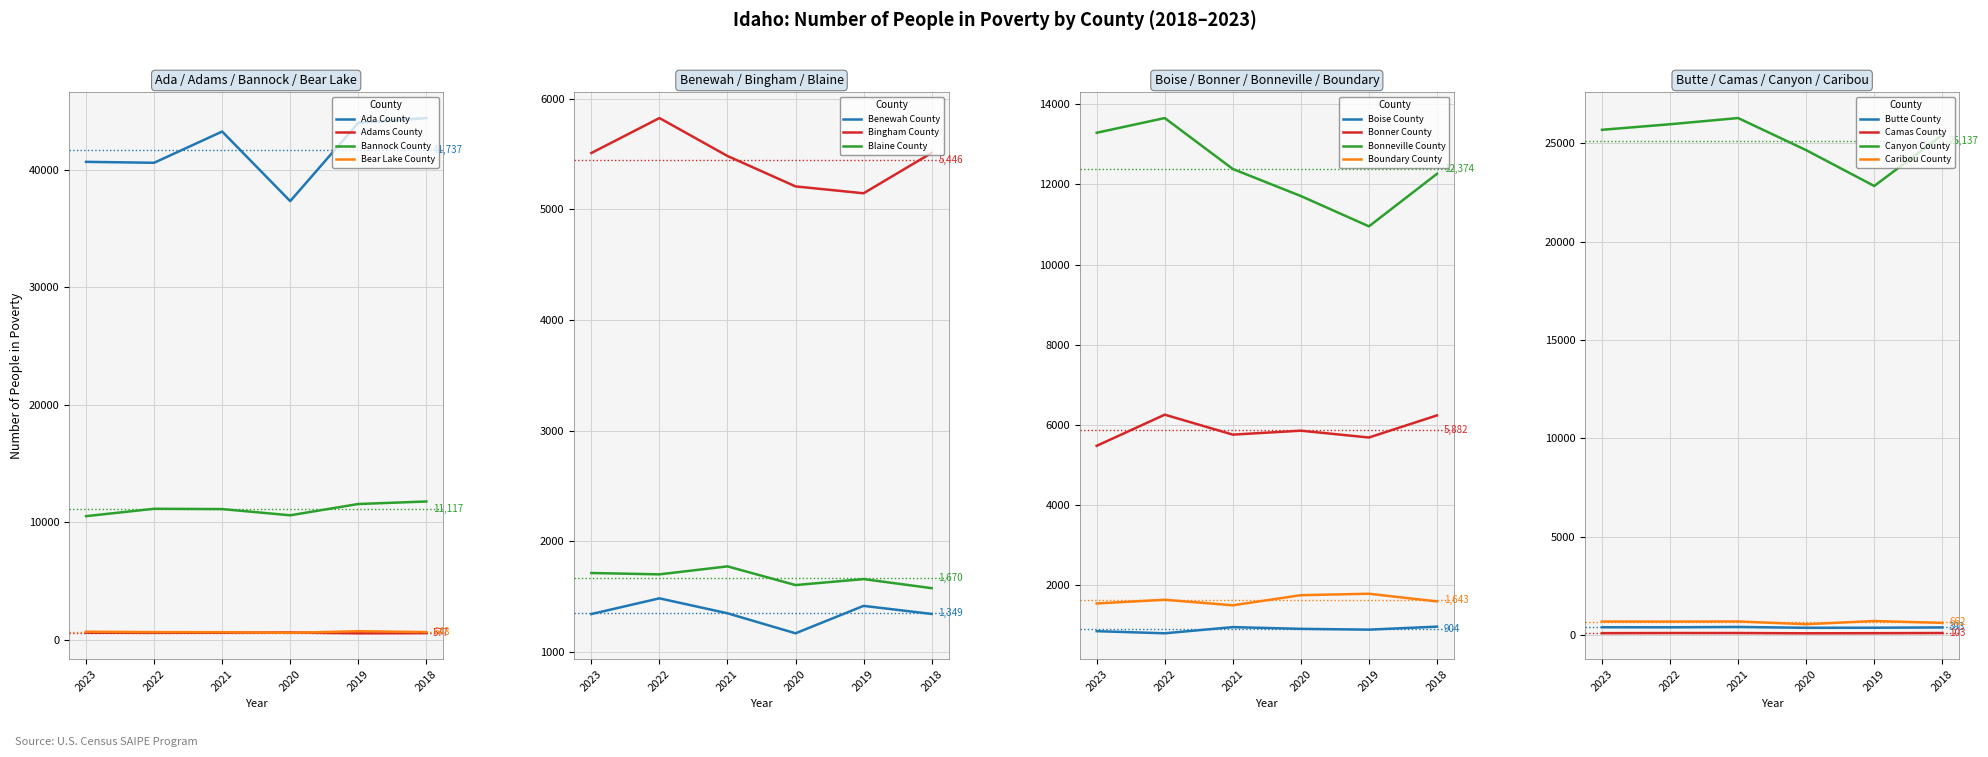

Reading left to right, what are all the values shown in this chart?

2023: 0=40703	1=592	2=10518	3=674	4=1341	5=5509	6=1712	7=861	8=5482	9=13286	10=1552	11=402	12=101	13=25683	14=692
2022: 0=40623	1=579	2=11147	3=641	4=1483	5=5825	6=1700	7=808	8=6258	9=13653	10=1644	11=399	12=108	13=25965	14=689
2021: 0=43285	1=590	2=11121	3=633	4=1348	5=5482	6=1772	7=962	8=5761	9=12383	10=1506	11=417	12=108	13=26280	14=696
2020: 0=37356	1=606	2=10592	3=579	4=1167	5=5207	6=1603	7=919	8=5859	9=11709	10=1758	11=373	12=94	13=24648	14=556
2019: 0=44023	1=539	2=11554	3=717	4=1415	5=5145	6=1657	7=899	8=5689	9=10953	10=1794	11=376	12=99	13=22828	14=718
2018: 0=44434	1=554	2=11768	3=642	4=1342	5=5510	6=1575	7=974	8=6240	9=12262	10=1603	11=392	12=109	13=25416	14=624